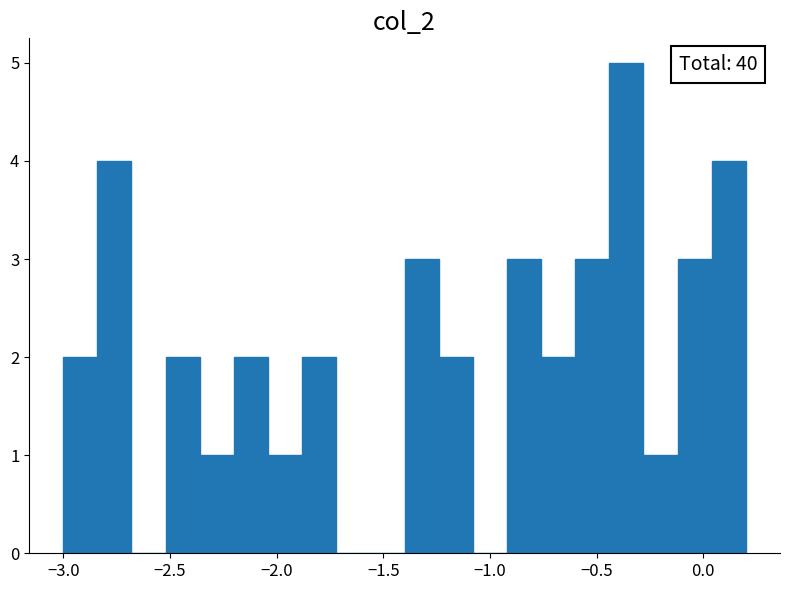

Read against the x-axis, roughly where is the centre of the tallest bar?

-0.35